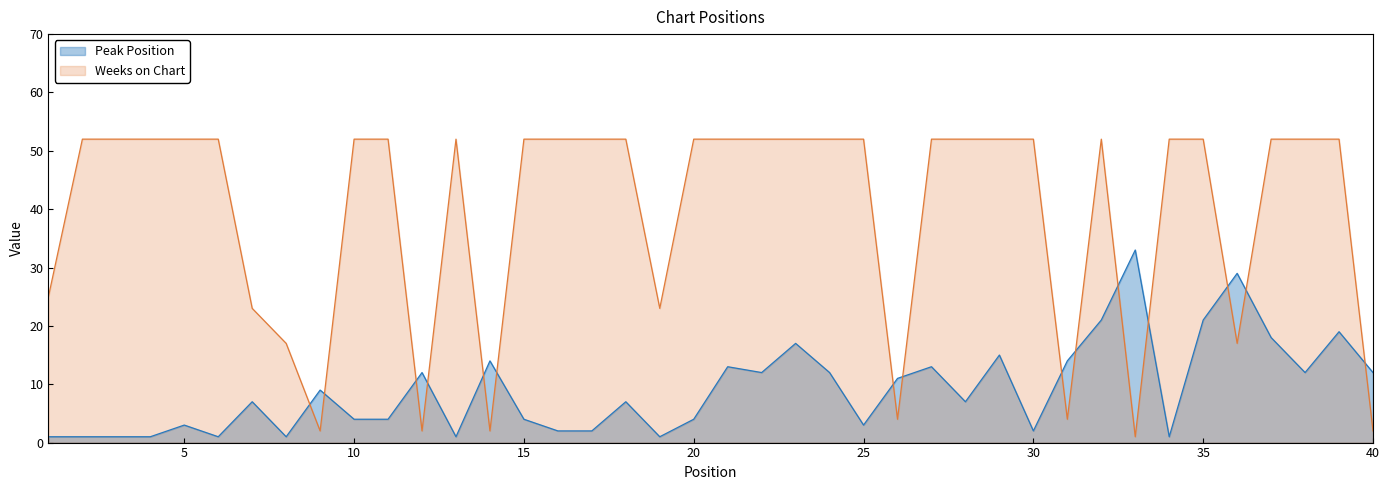

Reading left to right, extract all data points from this chart.

Peak Position: 1=1	2=1	3=1	4=1	5=3	6=1	7=7	8=1	9=9	10=4	11=4	12=12	13=1	14=14	15=4	16=2	17=2	18=7	19=1	20=4	21=13	22=12	23=17	24=12	25=3	26=11	27=13	28=7	29=15	30=2	31=14	32=21	33=33	34=1	35=21	36=29	37=18	38=12	39=19	40=12
Weeks on Chart: 1=25	2=52	3=52	4=52	5=52	6=52	7=23	8=17	9=2	10=52	11=52	12=2	13=52	14=2	15=52	16=52	17=52	18=52	19=23	20=52	21=52	22=52	23=52	24=52	25=52	26=4	27=52	28=52	29=52	30=52	31=4	32=52	33=1	34=52	35=52	36=17	37=52	38=52	39=52	40=2